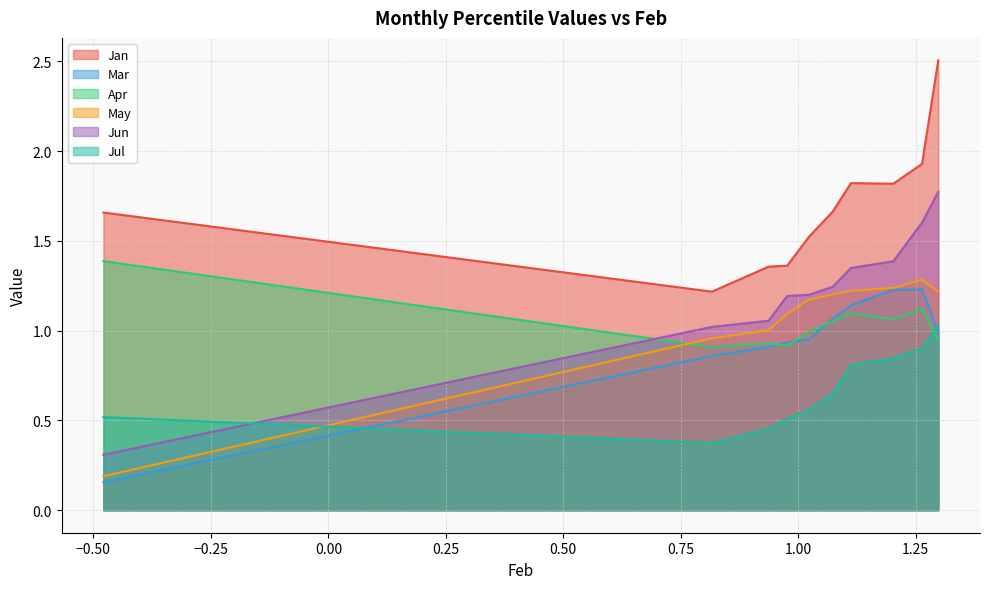

At which category does May reach its first local peak?

pct85